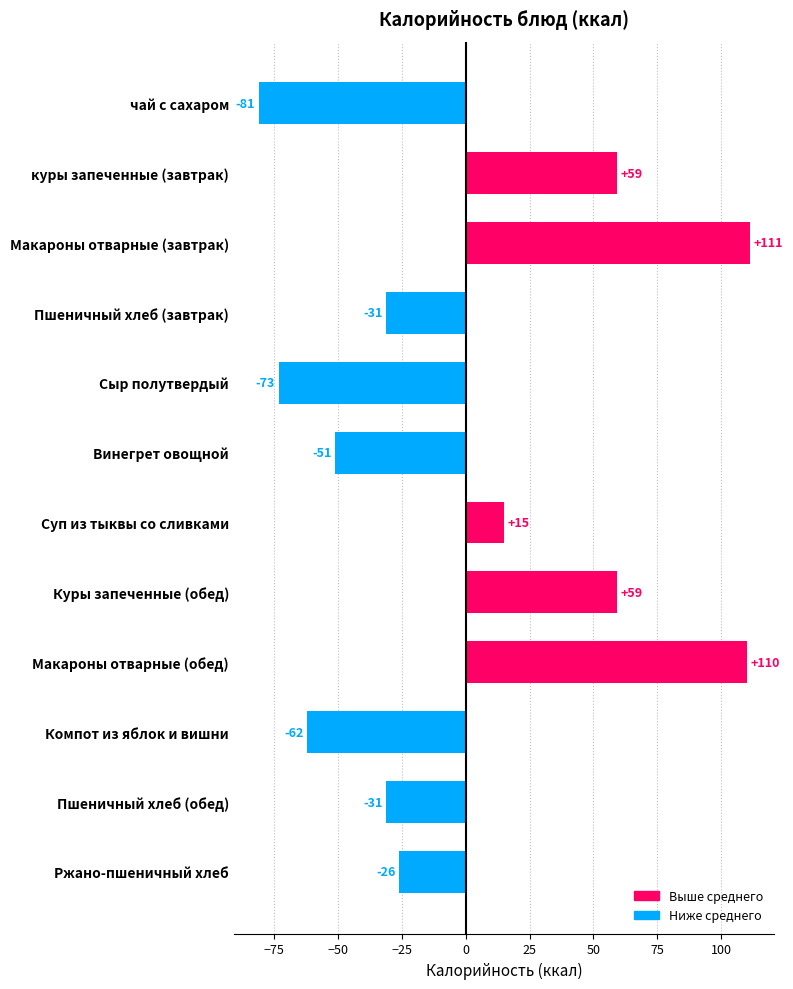

What is the difference between the maximum and minimum values?

192.0